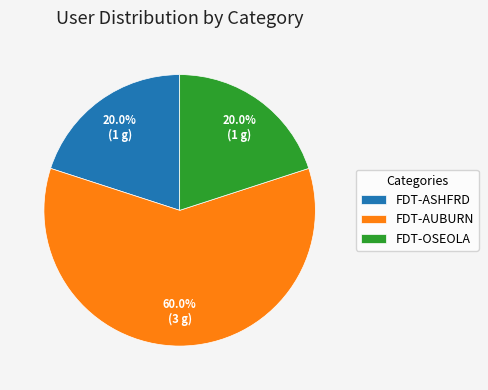

What is the ratio of the value at FDT-ASHFRD to the value at FDT-AUBURN?

0.3